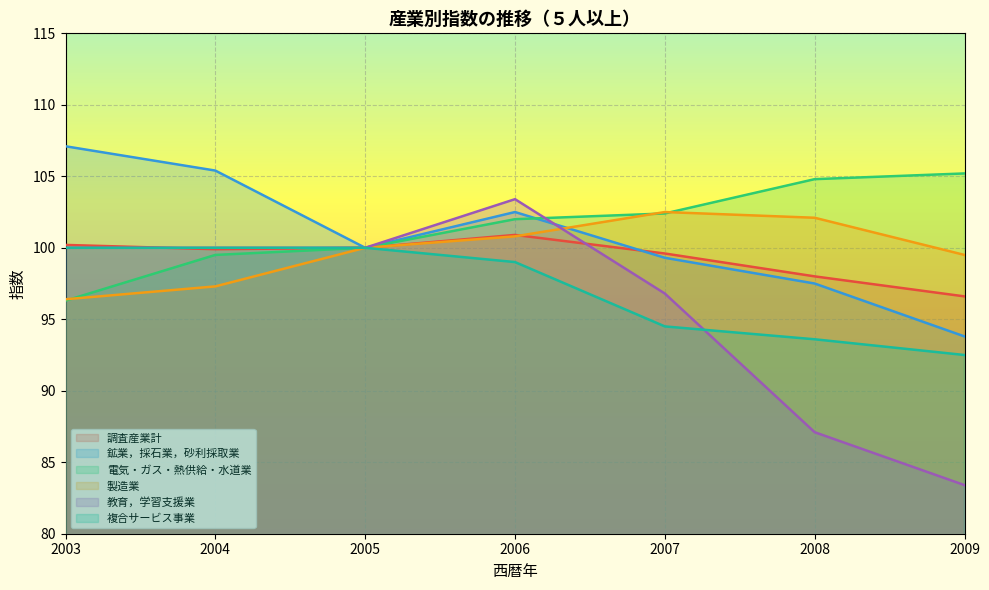

Reading left to right, extract all data points from this chart.

調査産業計: 2003=100.2	2004=99.9	2005=100.0	2006=100.9	2007=99.6	2008=98.0	2009=96.6
鉱業，採石業，砂利採取業: 2003=107.1	2004=105.4	2005=100.0	2006=102.5	2007=99.3	2008=97.5	2009=93.8
電気・ガス・熱供給・水道業: 2003=96.3	2004=99.5	2005=100.0	2006=102.0	2007=102.4	2008=104.8	2009=105.2
製造業: 2003=96.4	2004=97.3	2005=100.0	2006=100.8	2007=102.5	2008=102.1	2009=99.5
教育，学習支援業: 2003=100.0	2004=100.0	2005=100.0	2006=103.4	2007=96.8	2008=87.1	2009=83.4
複合サービス事業: 2003=100.0	2004=100.0	2005=100.0	2006=99.0	2007=94.5	2008=93.6	2009=92.5